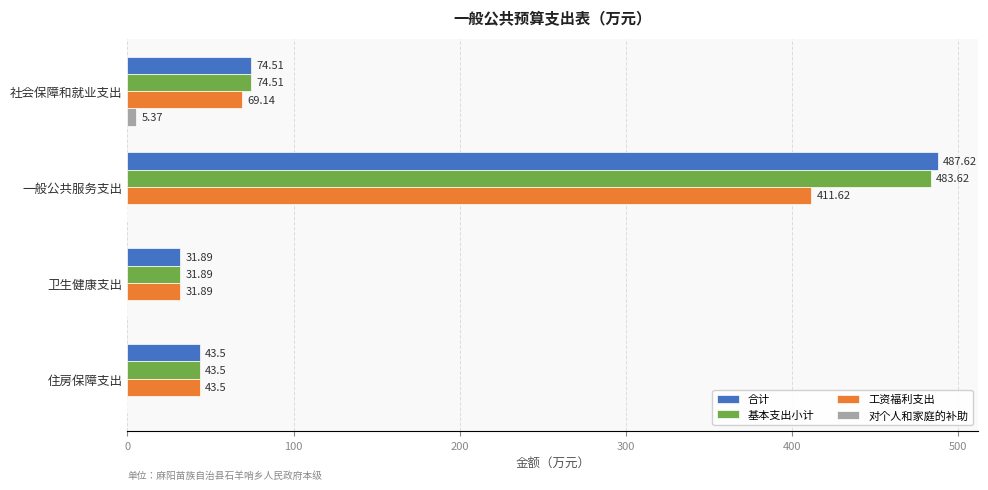

How many series are shown in this chart?

4